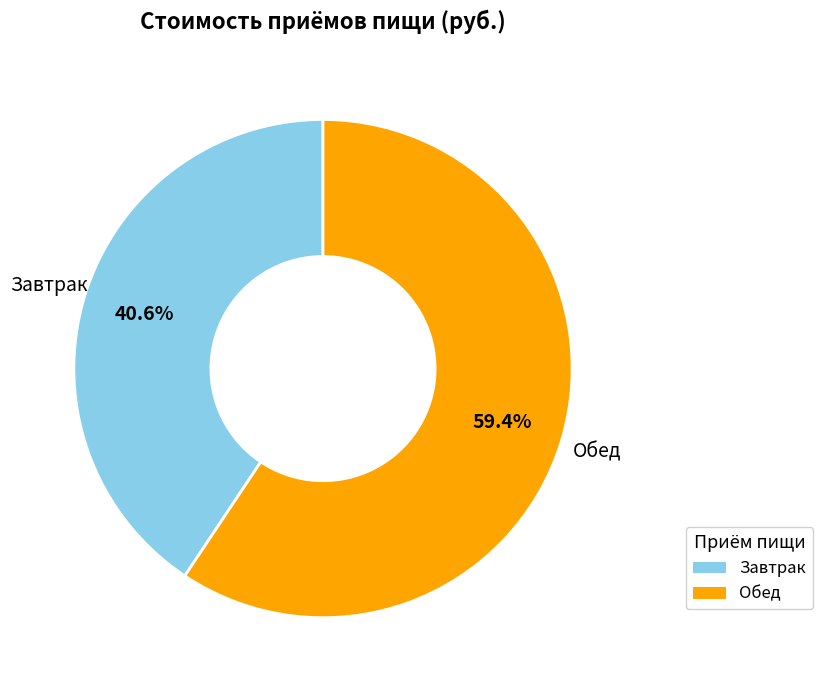

Does any single category account for the majority?

Yes